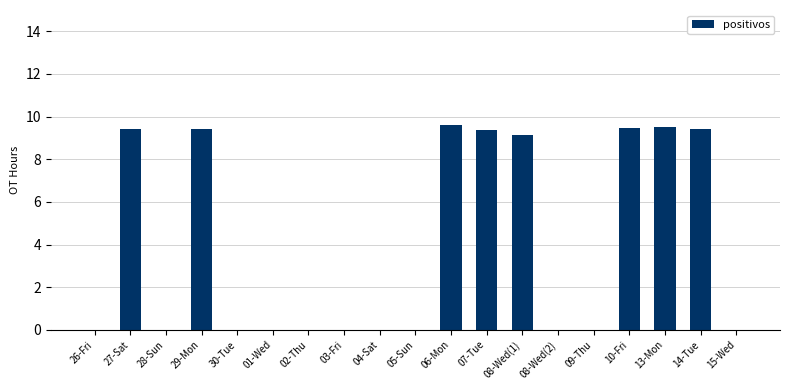

What is the change in value from 26-Fri to 29-Mon?

+9.4